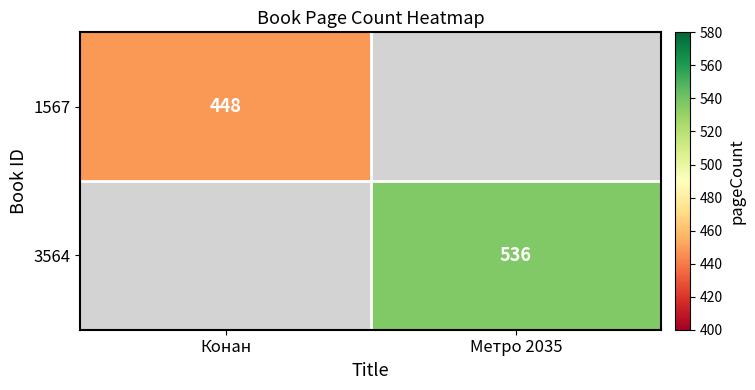

True or false: 3564 has a value of 885 at Метро 2035.

False